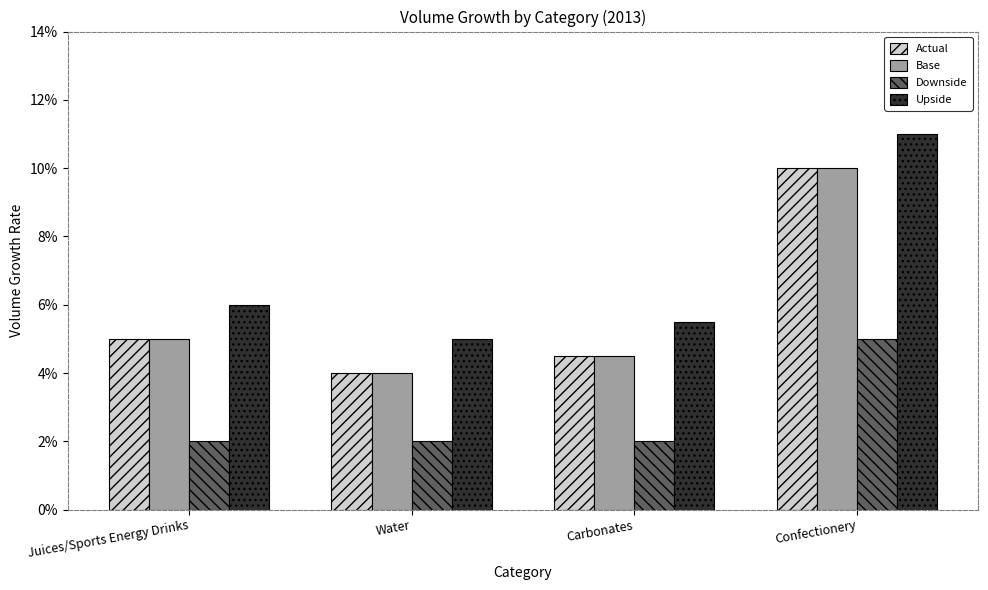

What are all the series names shown in the legend?

Actual, Base, Downside, Upside